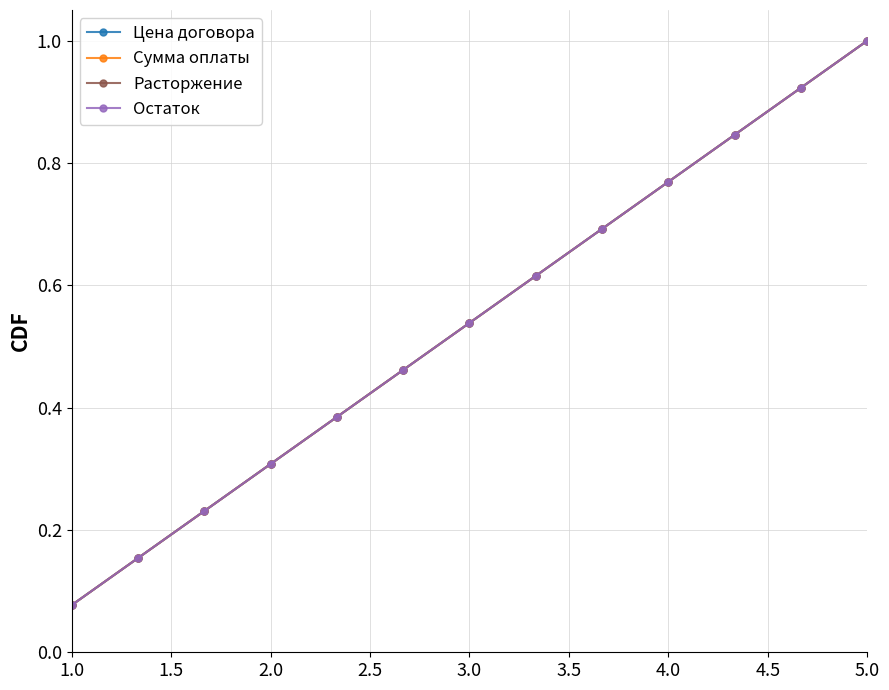

What is the value of the Цена договора point at the 10th from the left?

0.8